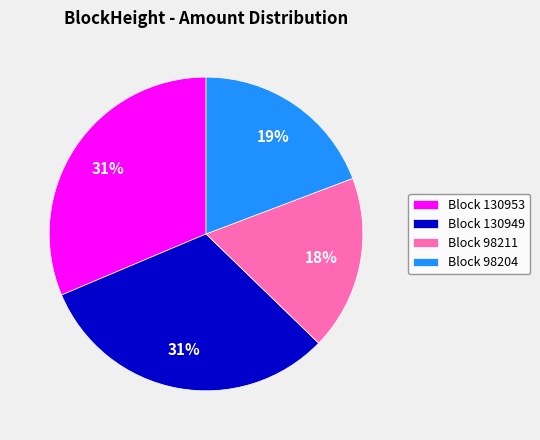

To the nearest percent, what portion does Block 98211 represent?

18%